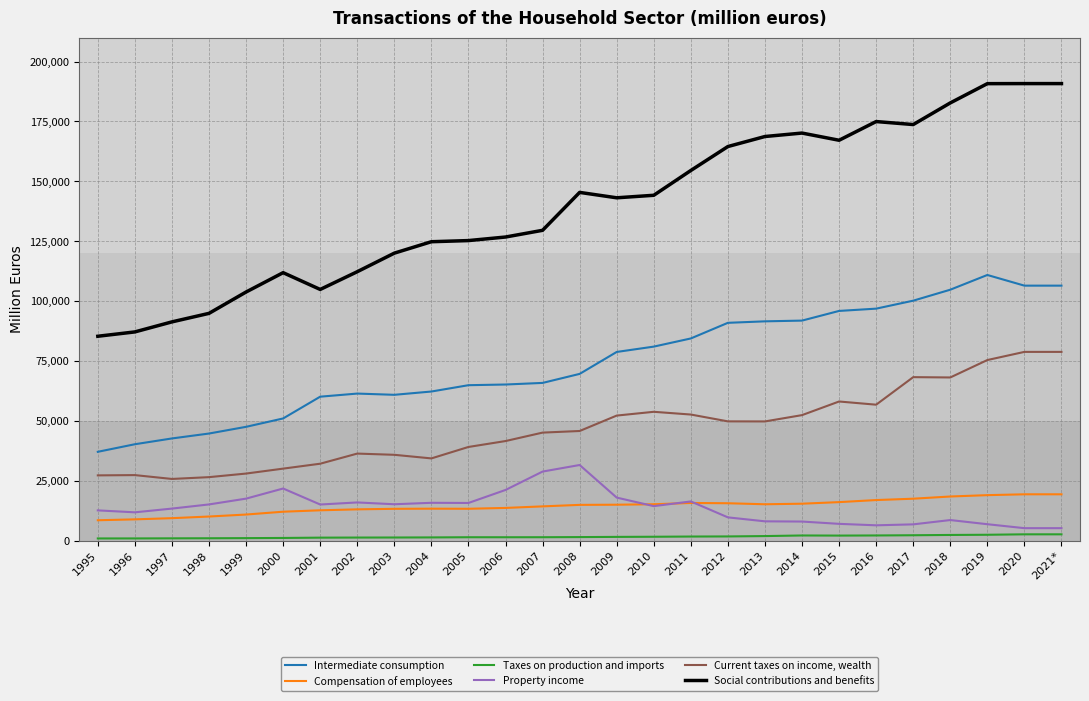

The Intermediate consumption series shows 95889 at 2015. True or false?

True